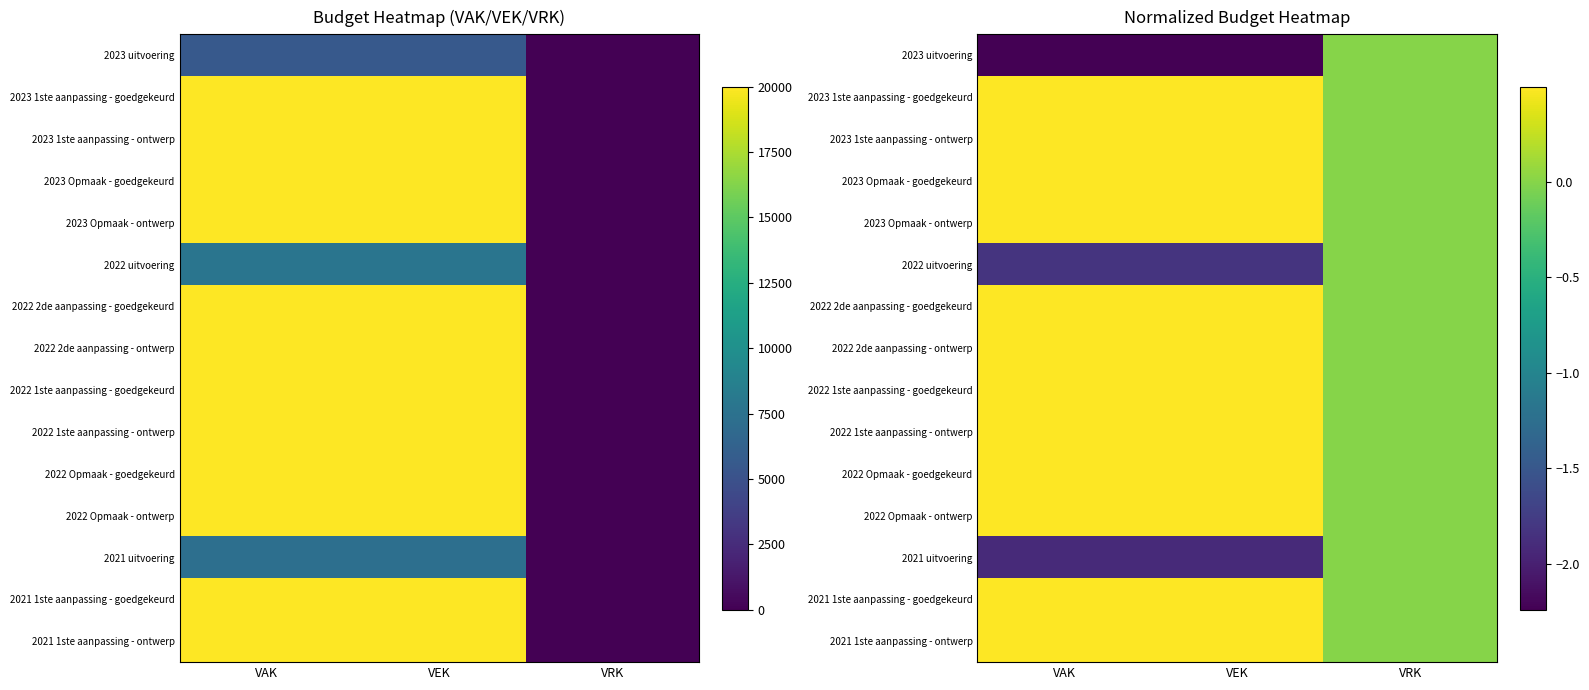

The value of 2023 Opmaak - goedgekeurd at VAK is 0.5. True or false?

True